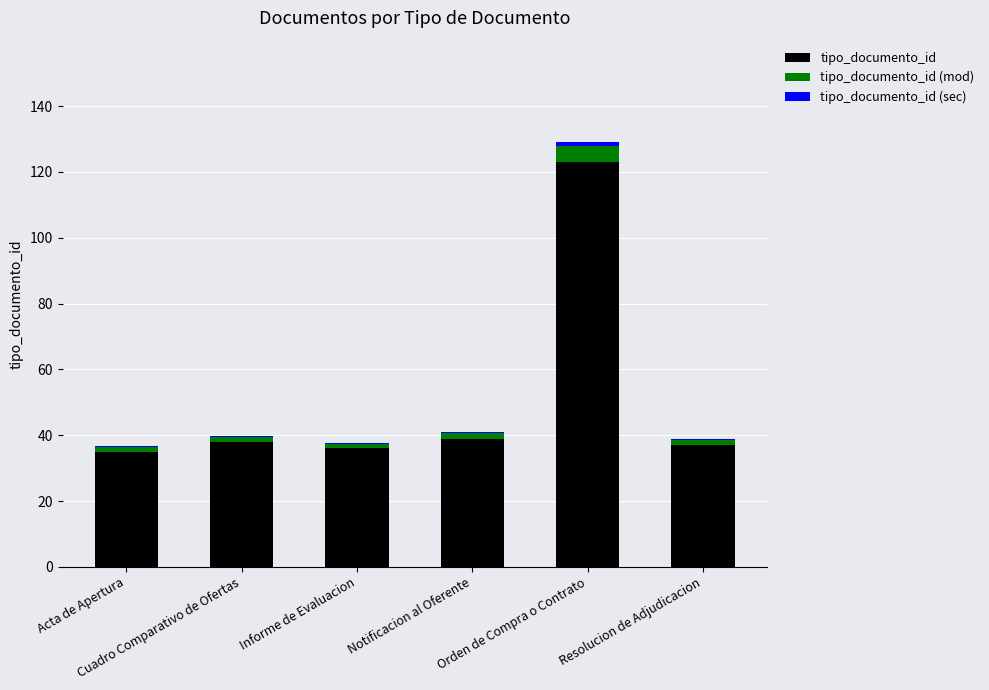

Are the bars horizontal?

No